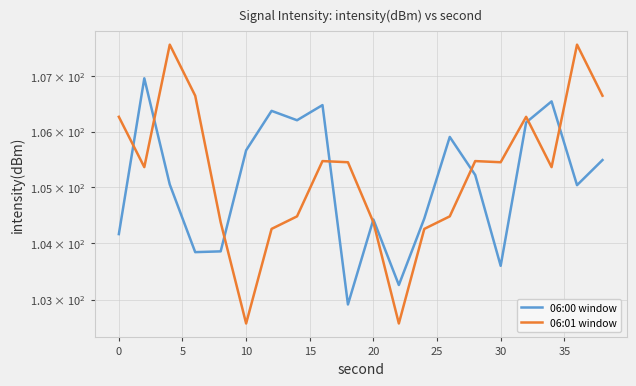

Rank the series by their average value, from highest to lowest.

06:01 window, 06:00 window